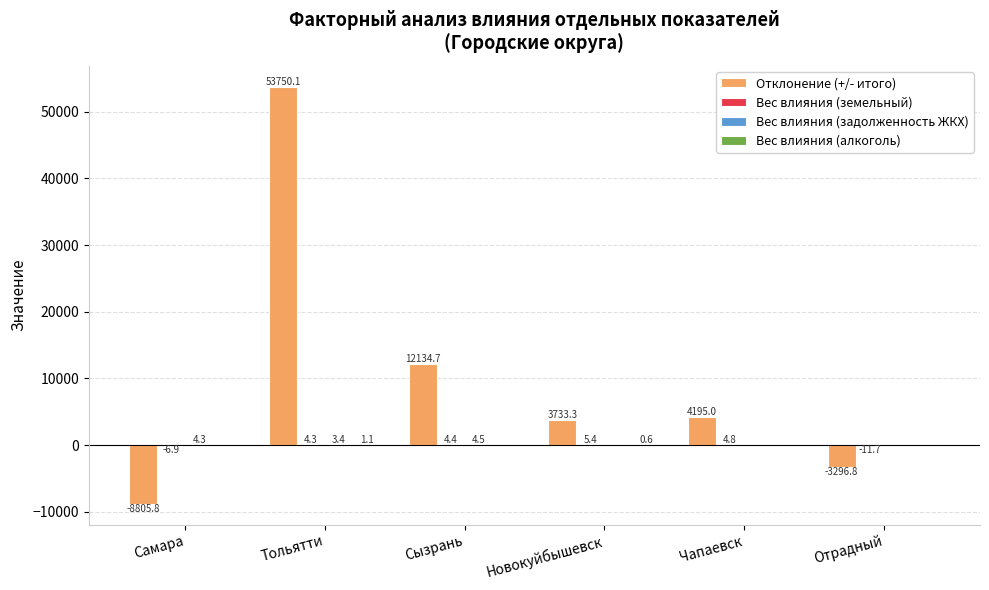

At which label is Отклонение (+/- итого) closest to 22472?

Сызрань